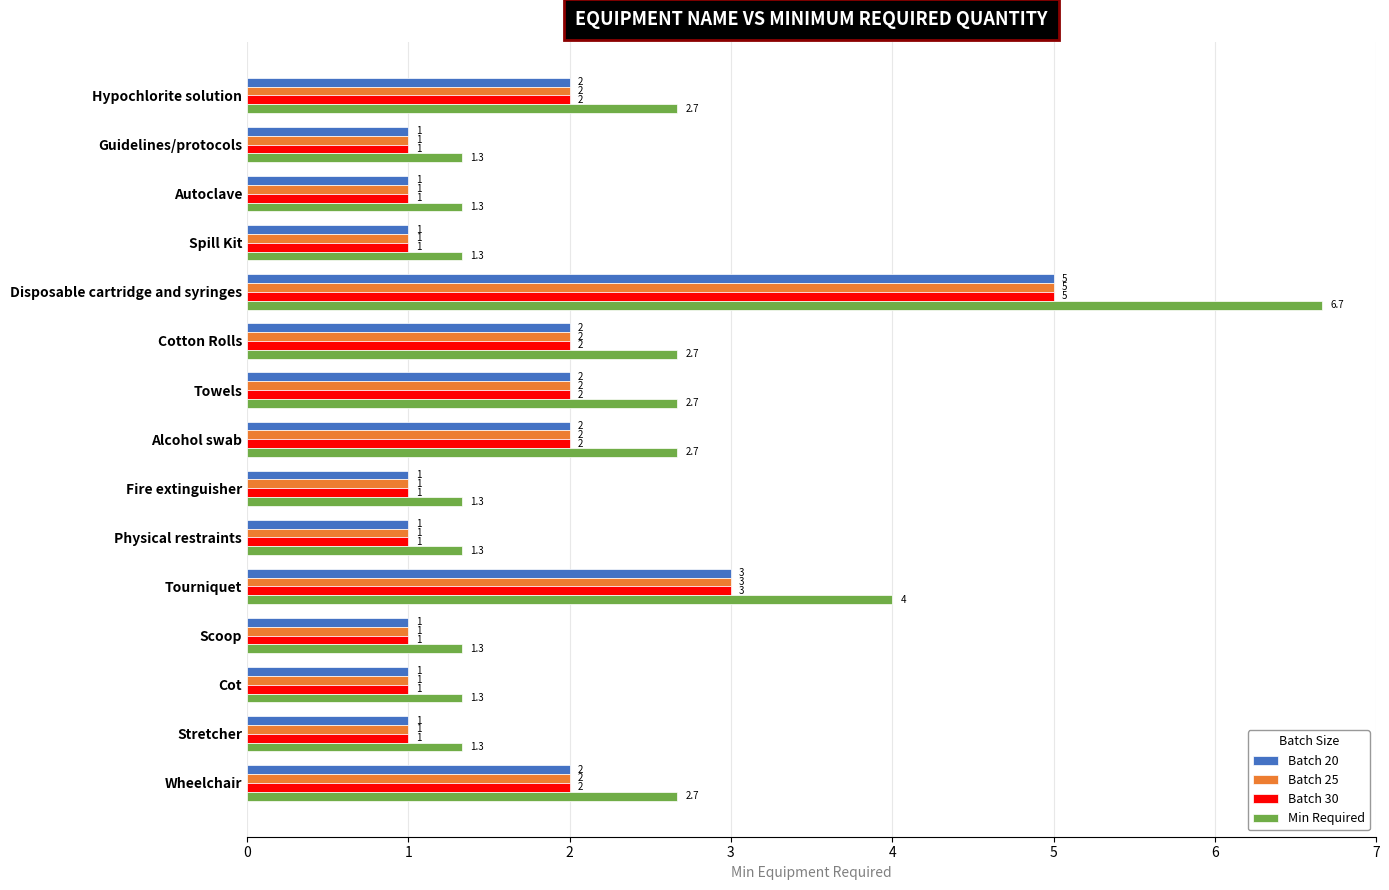

Is it true that Min Required equals 2.7 at Alcohol swab?

True